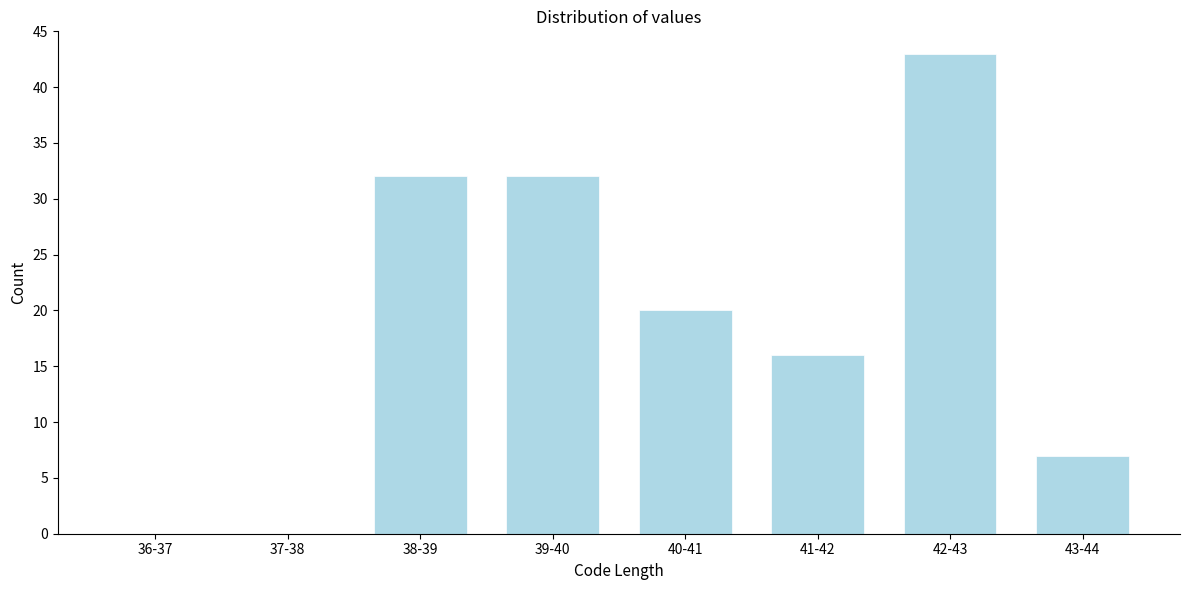

Reading left to right, list all the values displayed in this chart.

36-37=0	37-38=0	38-39=32	39-40=32	40-41=20	41-42=16	42-43=43	43-44=7